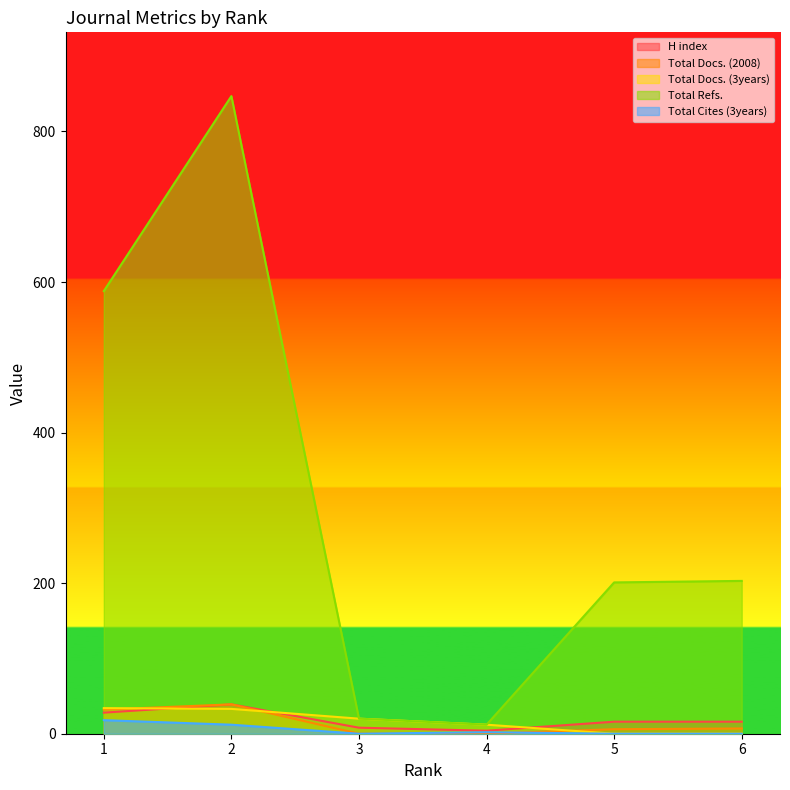

Read the H index value at 5.

16